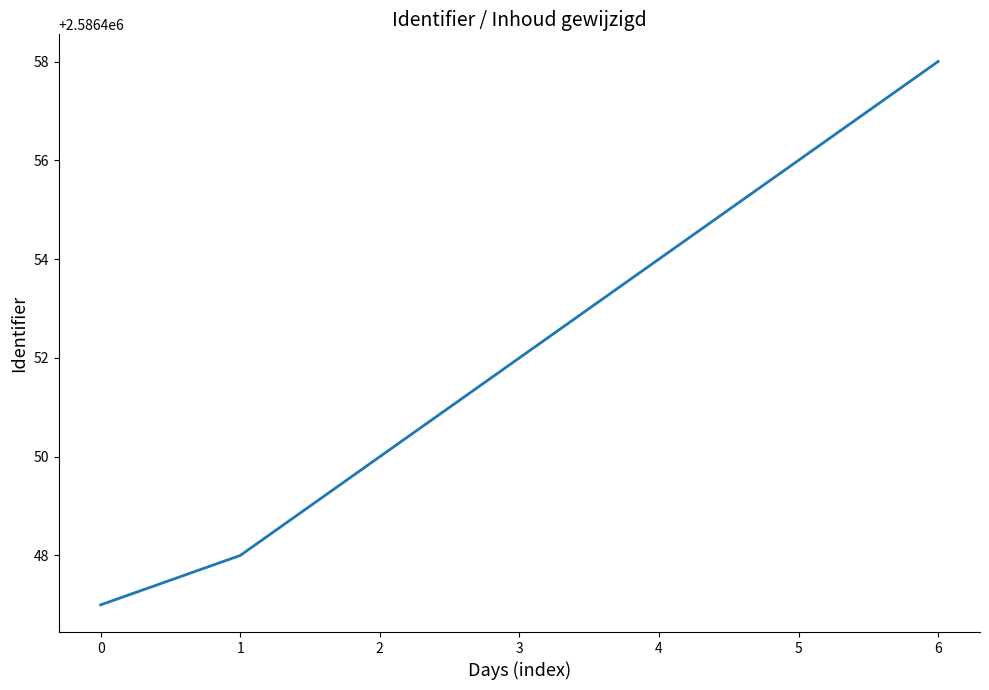

At which category does the chart reach its peak across all series?

6